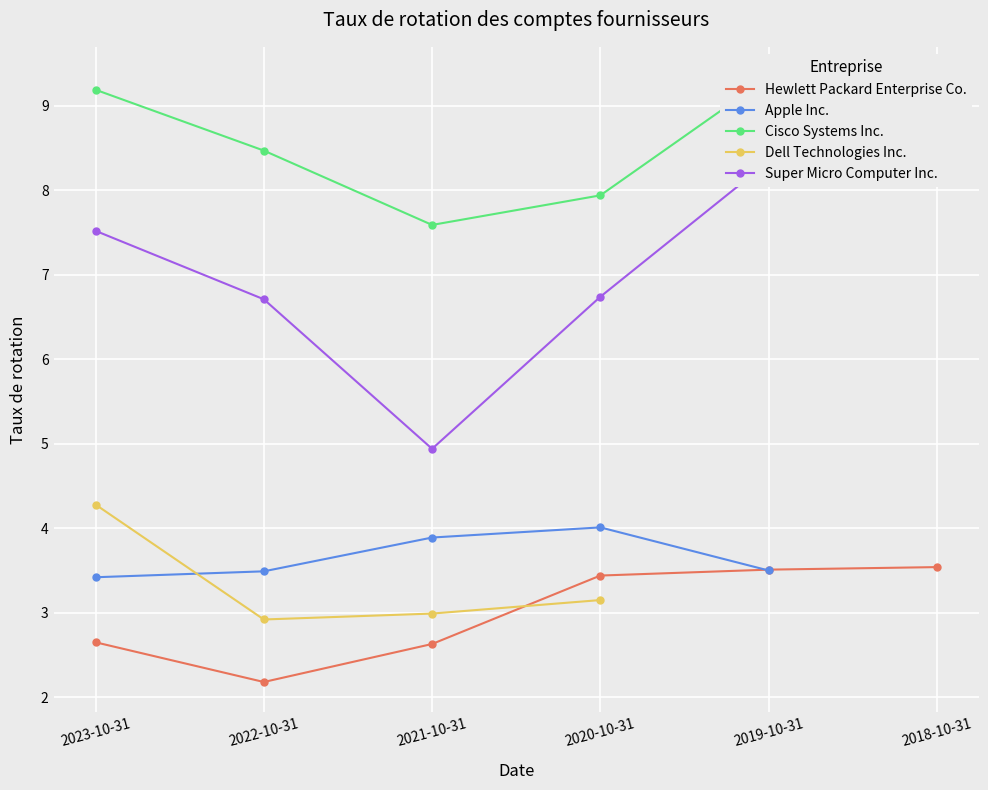

Is it true that Hewlett Packard Enterprise Co. equals 3.5 at 2019-10-31?

True